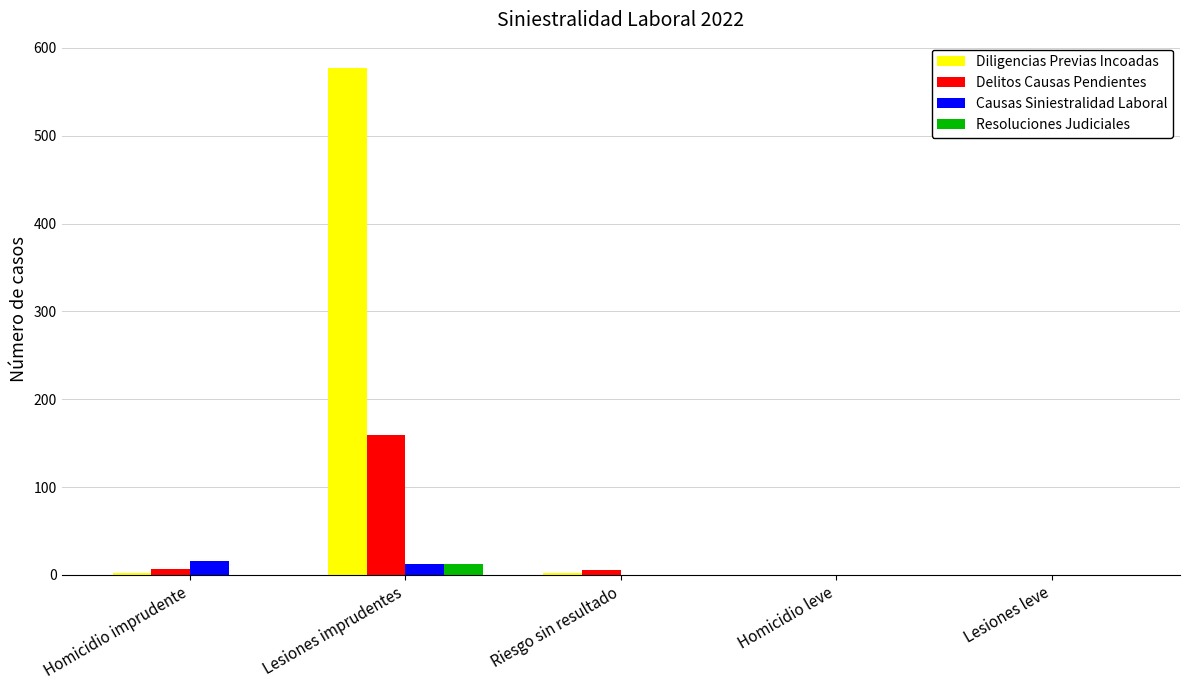

Is it true that Causas Siniestralidad Laboral equals 0 at Riesgo sin resultado?

True